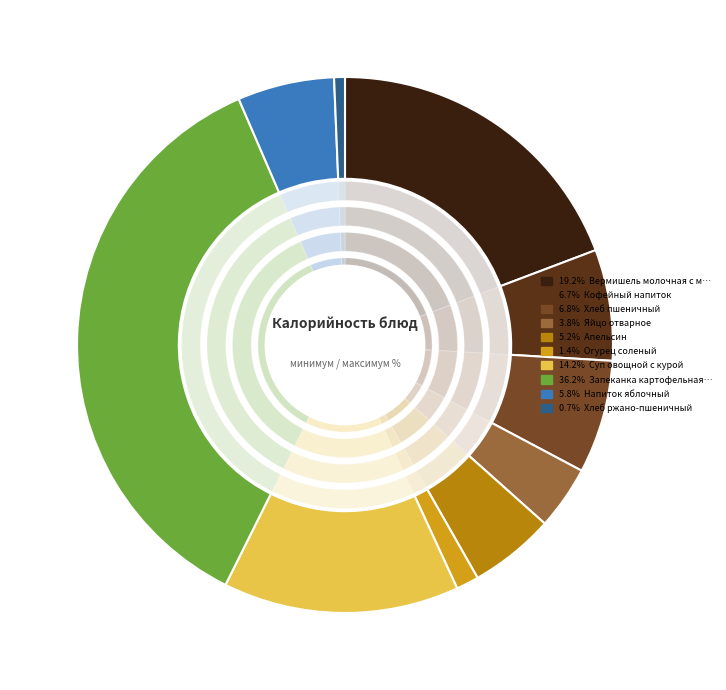

Is it true that Суп овощной с курой is 14% of the pie?

True